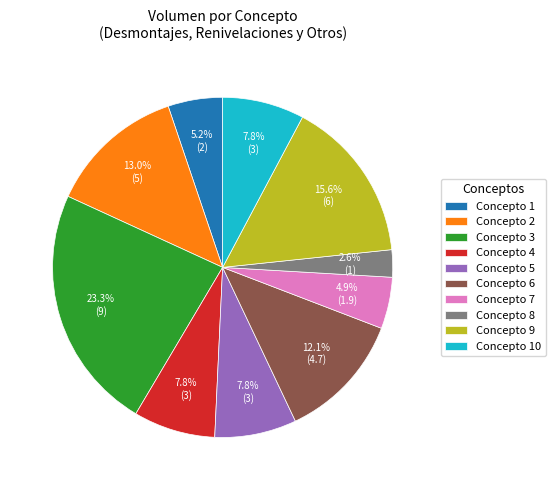

Is the sum of Concepto 2 and Concepto 9 greater than half?

No